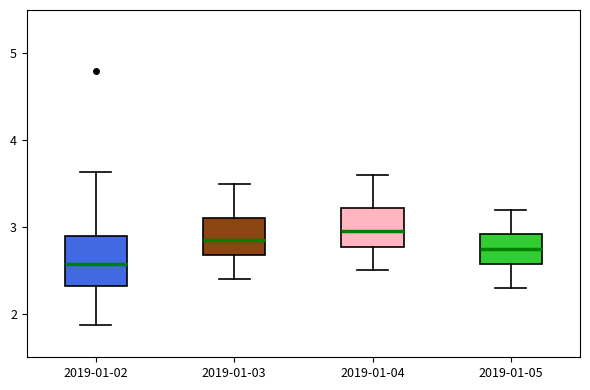

Reading left to right, transcribe this box plot: for each box, give where its median line is, the range the box spans, and where its two whiskers end, as read against the y-axis. The values are not printed on the chart, so give them approximately, as read against the axis.

2019-01-02: median 2.6, box 2.3 to 2.9, whiskers 1.9 to 3.6
2019-01-03: median 2.9, box 2.7 to 3.1, whiskers 2.4 to 3.5
2019-01-04: median 3.0, box 2.8 to 3.2, whiskers 2.5 to 3.6
2019-01-05: median 2.8, box 2.6 to 2.9, whiskers 2.3 to 3.2